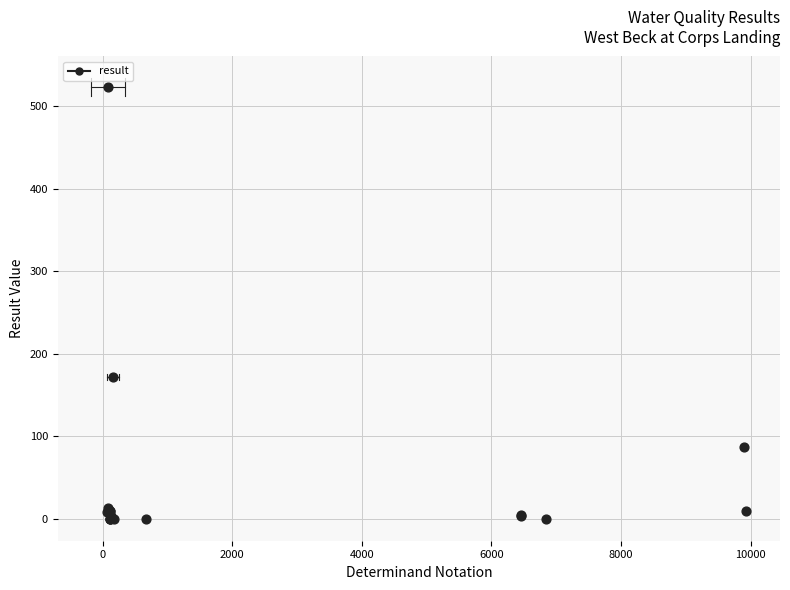

What Y value in the scatter plot is closest to 261?

172.0